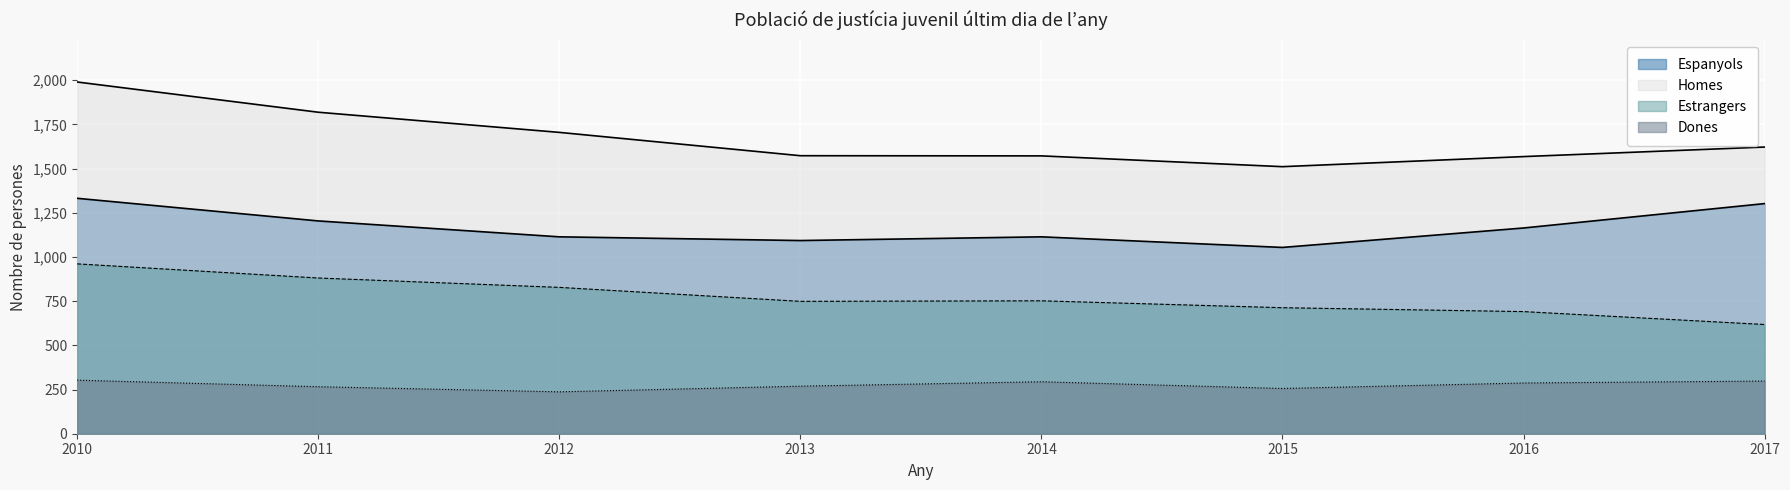

True or false: Homes and Dones intersect in this chart.

False